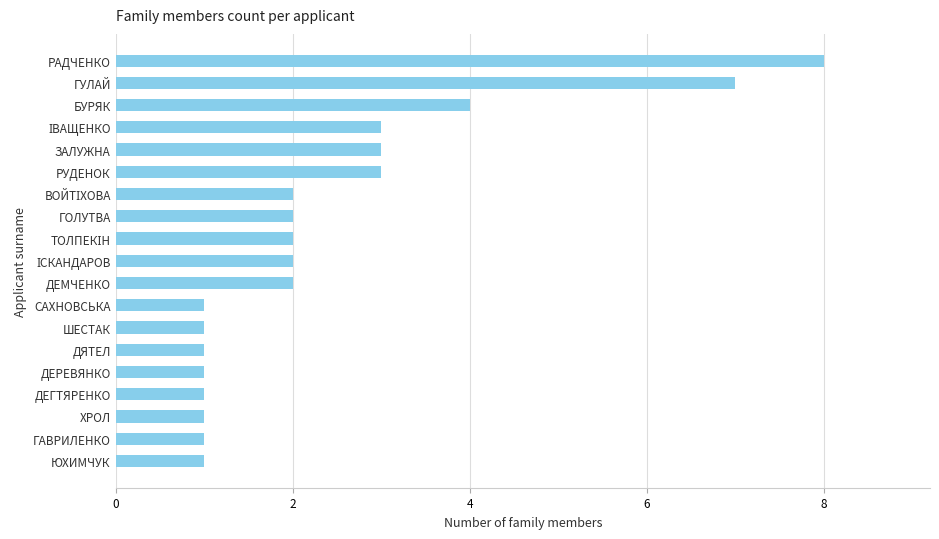

What is the sum of all values?

46